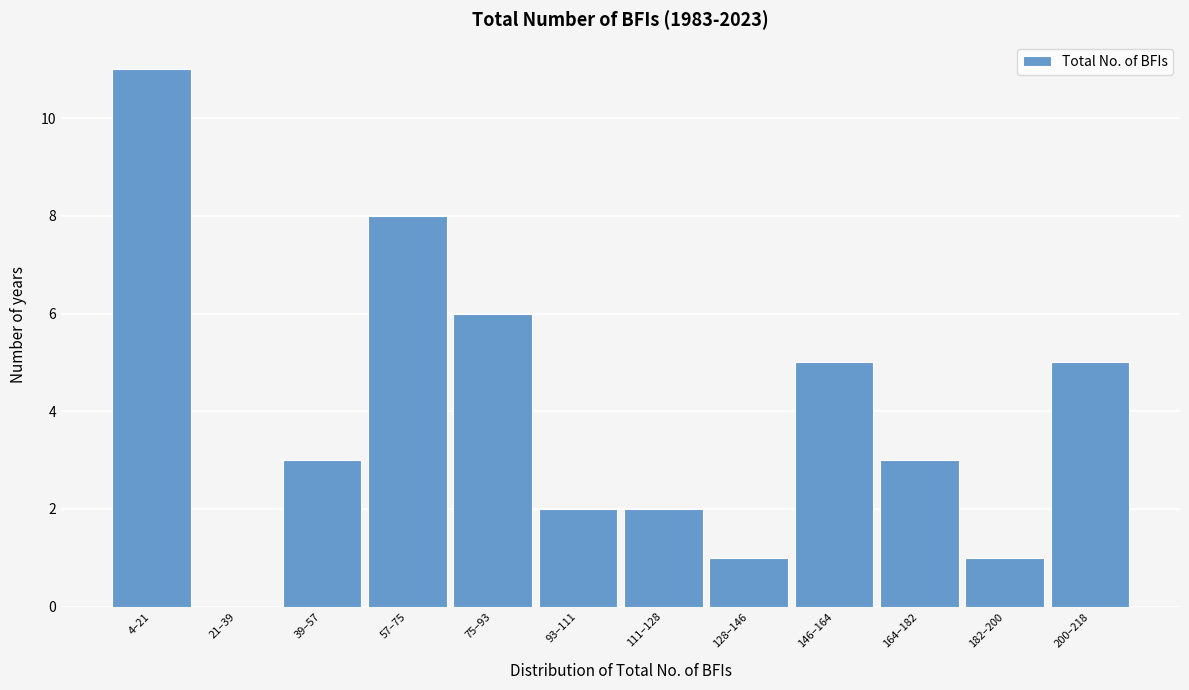

Reading left to right, what are all the values shown in this chart?

4–21=11	21–39=0	39–57=3	57–75=8	75–93=6	93–111=2	111–128=2	128–146=1	146–164=5	164–182=3	182–200=1	200–218=5